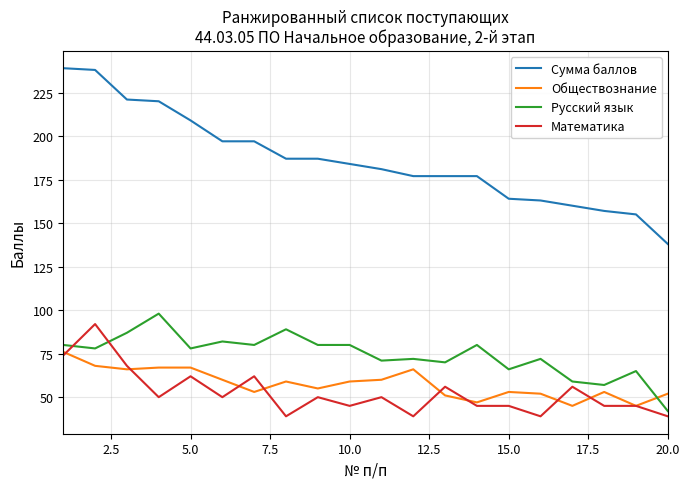

Which series has the widest spread of values?

Сумма баллов